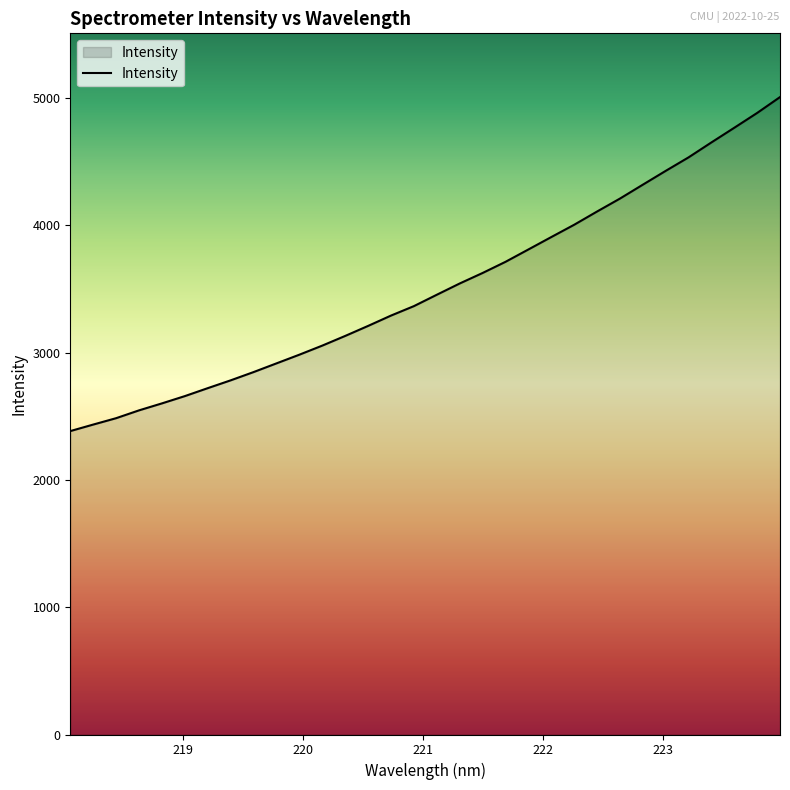

What is the smallest value displayed?

2384.4